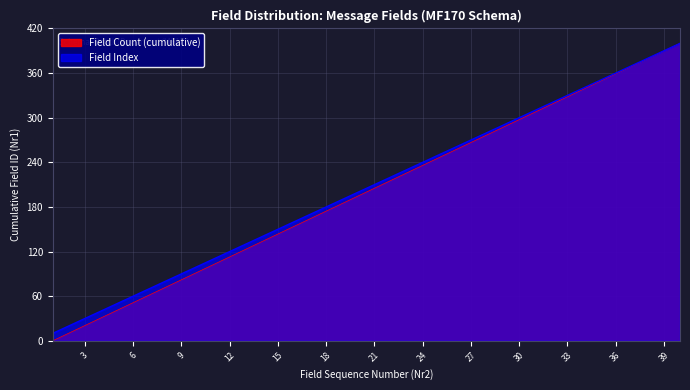

The value of Field Index at 34 is 573.5. True or false?

False